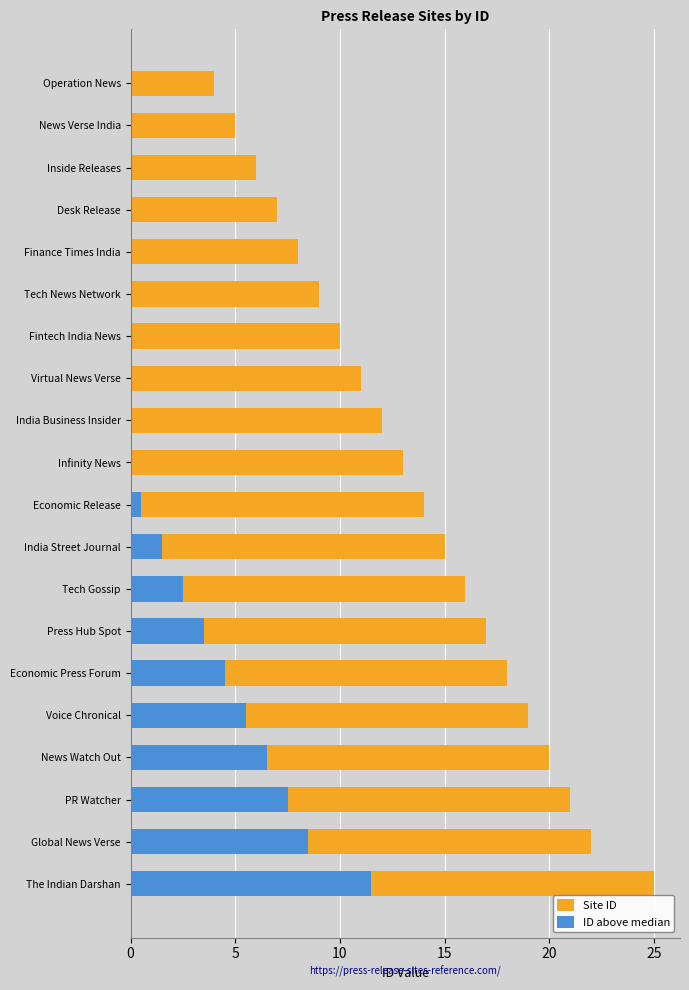

What are all the series names shown in the legend?

Site ID, ID above median